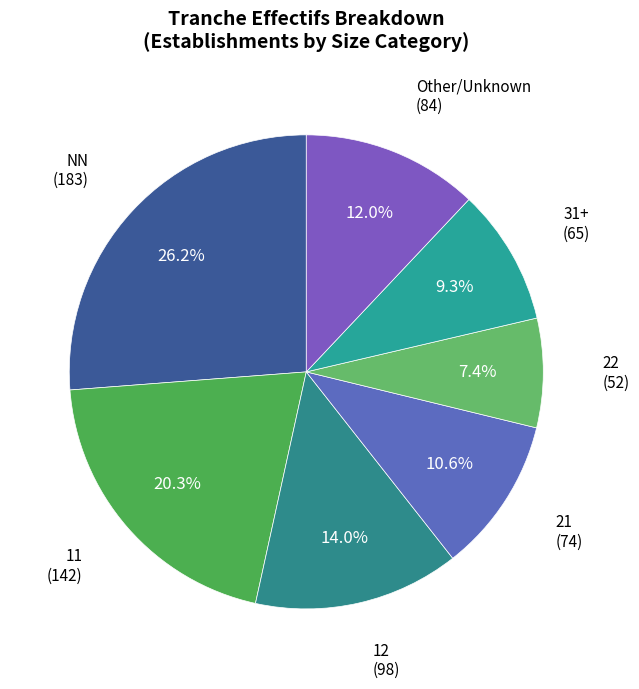

Count the number of slices in the pie.

7